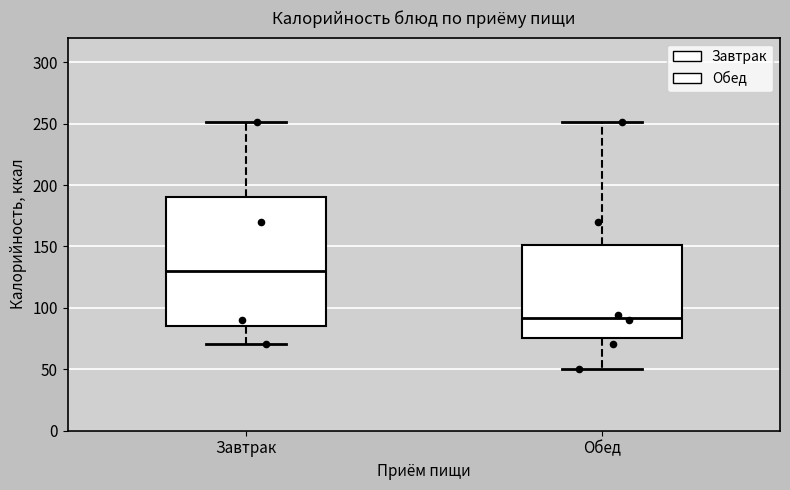

Reading left to right, transcribe this box plot: for each box, give where its median line is, the range the box spans, and where its two whiskers end, as read against the y-axis. The values are not printed on the chart, so give them approximately, as read against the axis.

Завтрак: median 130, box 85 to 190, whiskers 70 to 250
Обед: median 90, box 75 to 150, whiskers 50 to 250